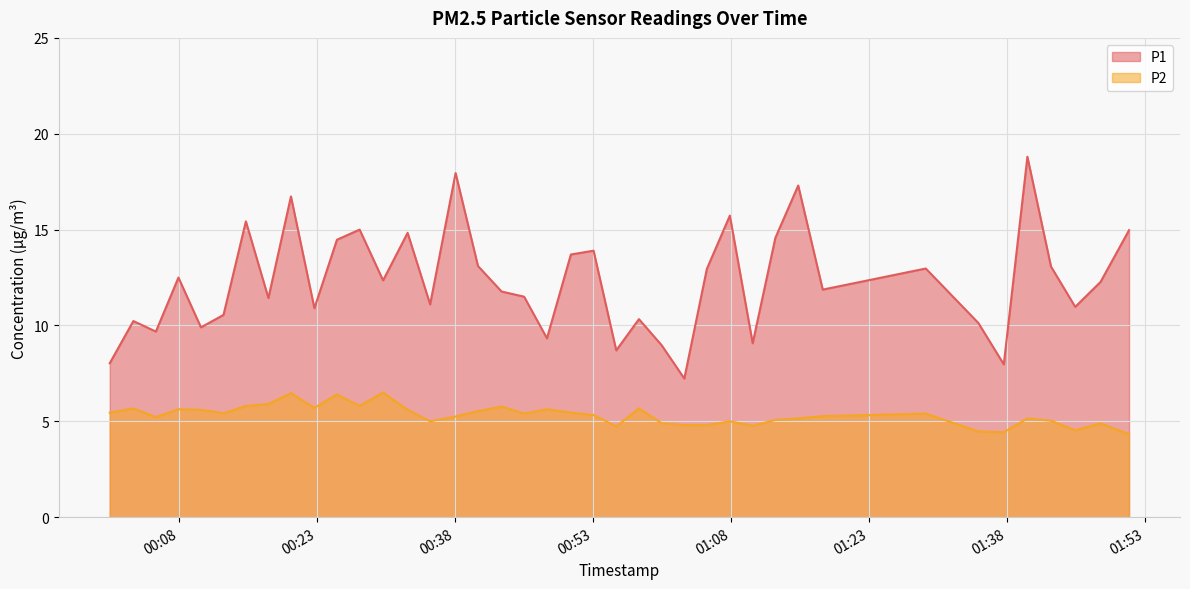

Where is the first local maximum for P1?

2022-07-29T00:03:03